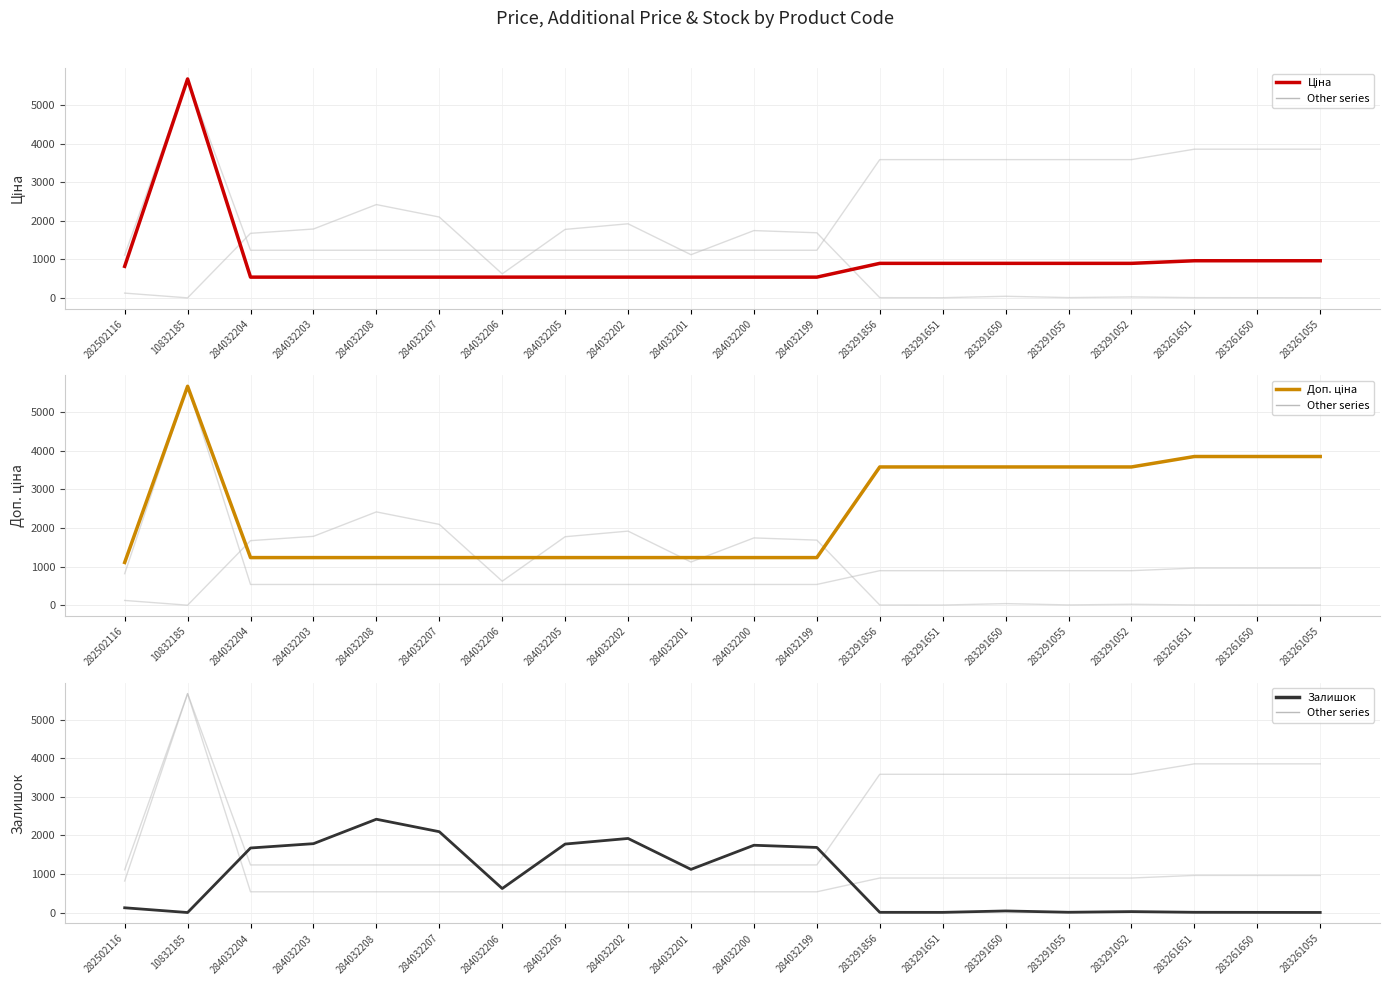

The value of Ціна at 283261650 is 1727.1. True or false?

False